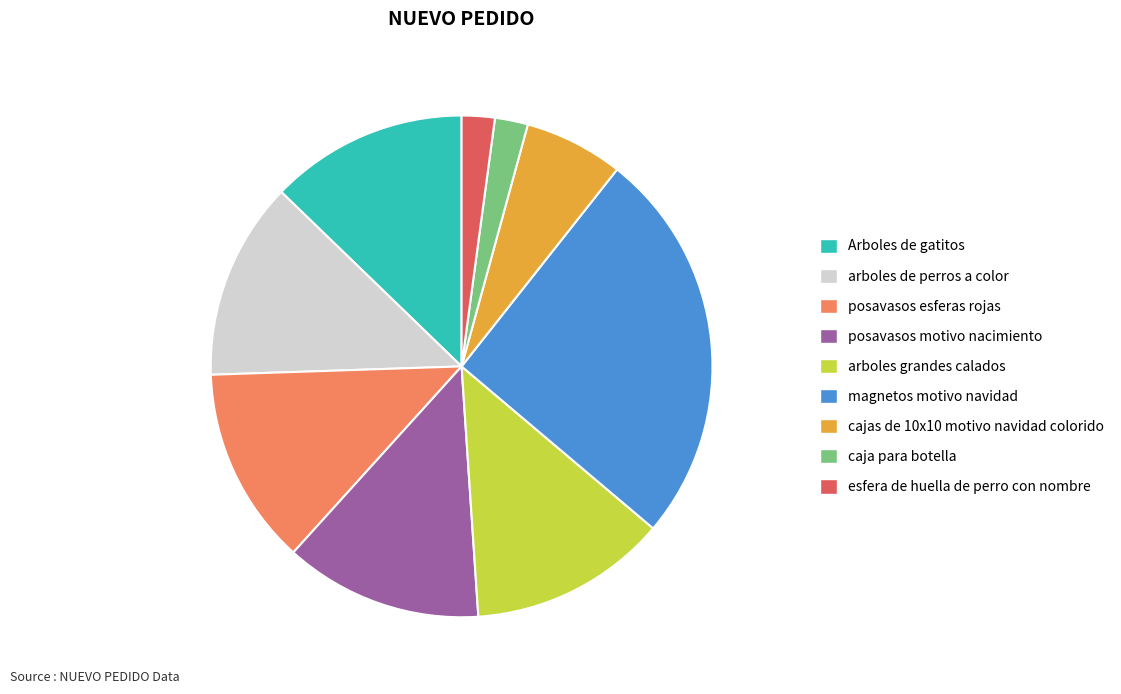

Is posavasos esferas rojas the majority of the pie?

No